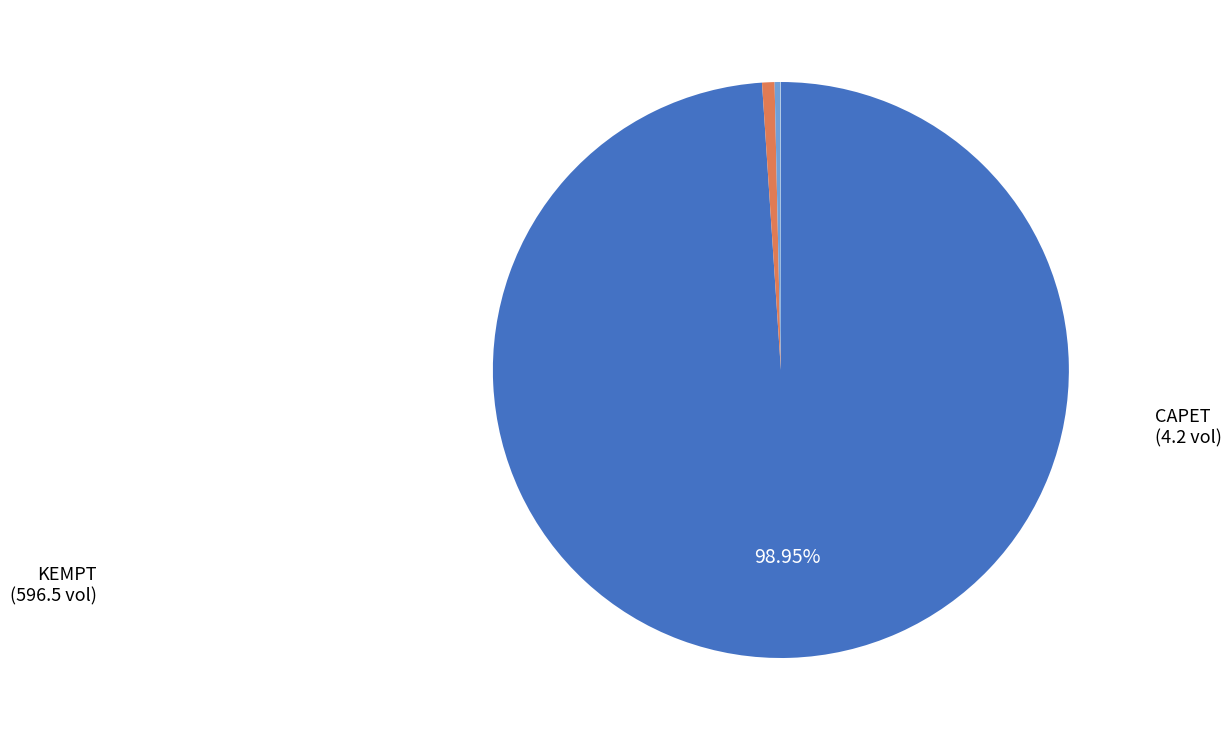

To the nearest percent, what is the difference between the largest and smallest slice percentages?

99%